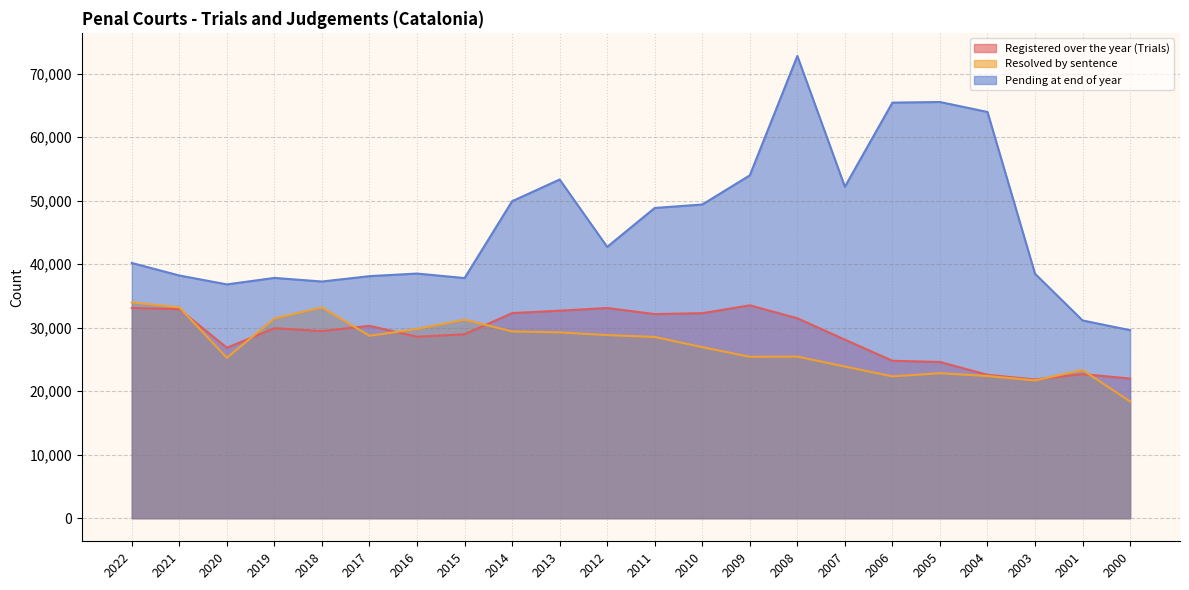

List the labels in order of Registered over the year (Trials) value, smallest first.

2003, 2000, 2004, 2001, 2005, 2006, 2020, 2007, 2016, 2015, 2018, 2019, 2017, 2008, 2011, 2010, 2014, 2013, 2021, 2012, 2022, 2009